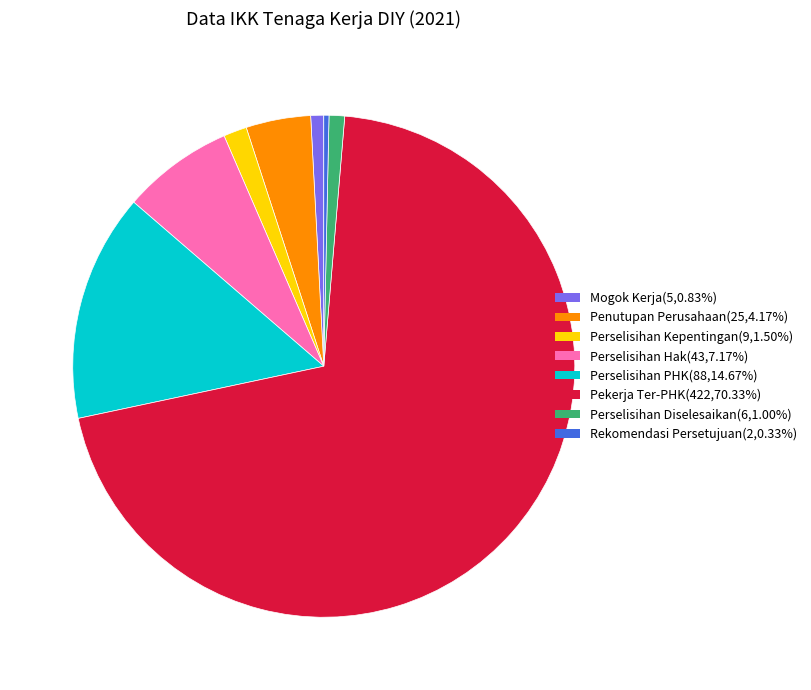

Is Mogok Kerja(5,0.83%) the majority of the pie?

No